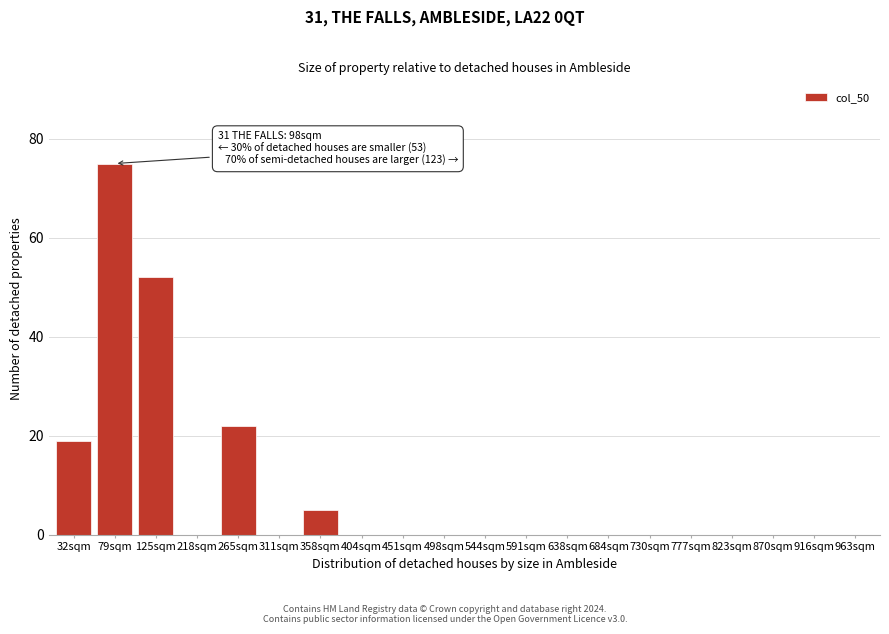

Reading left to right, transcribe all the data shown in this chart.

32sqm=19	79sqm=75	125sqm=52	218sqm=0	265sqm=22	311sqm=0	358sqm=5	404sqm=0	451sqm=0	498sqm=0	544sqm=0	591sqm=0	638sqm=0	684sqm=0	730sqm=0	777sqm=0	823sqm=0	870sqm=0	916sqm=0	963sqm=0